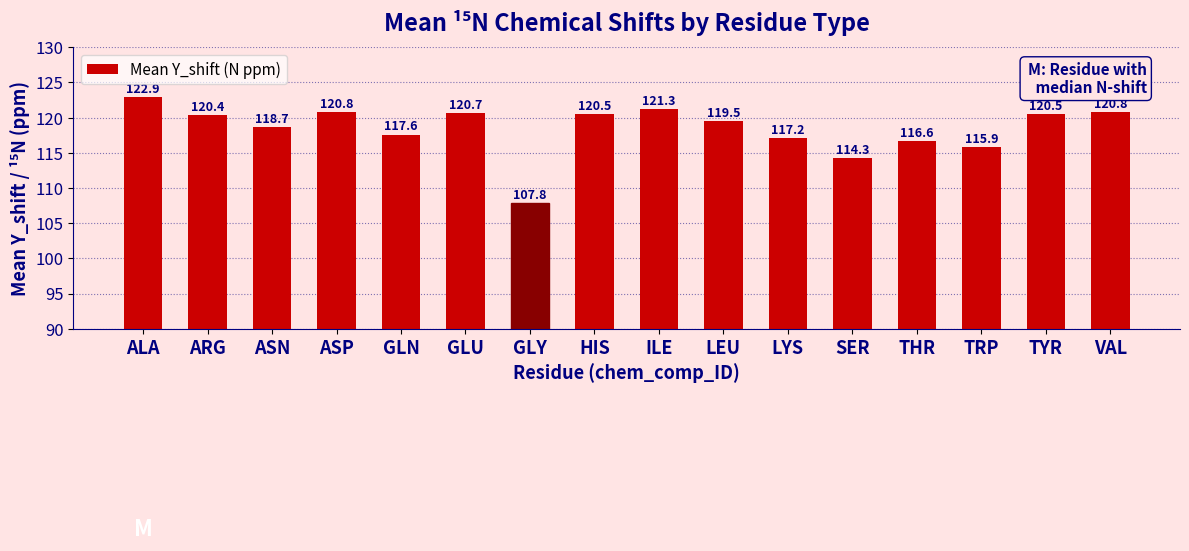

What is the sum of the values at TYR and ALA?

243.4